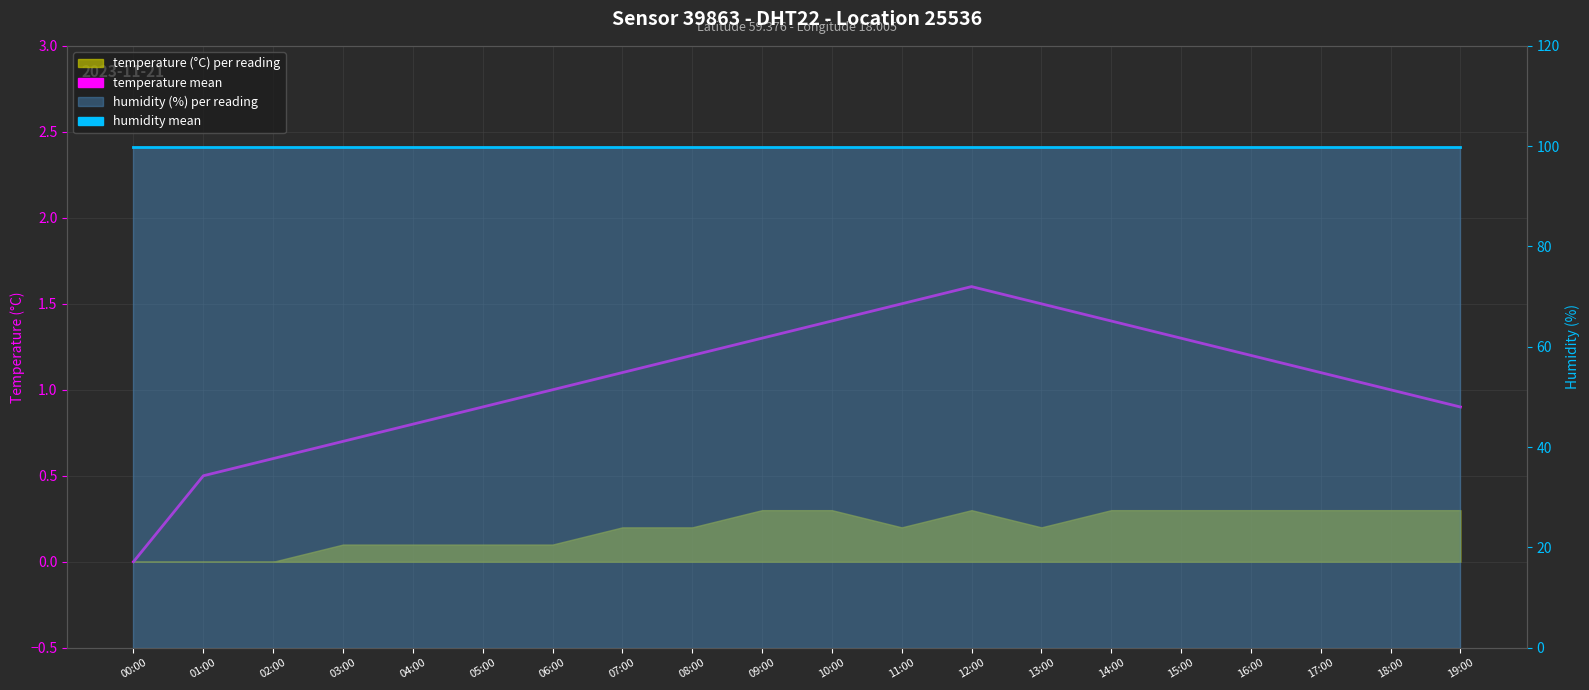

True or false: humidity and temperature intersect in this chart.

False